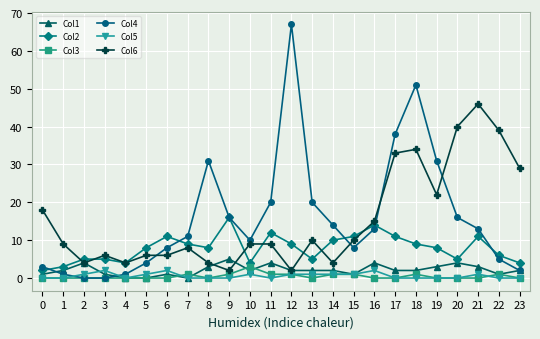

At which category is the sum across all series the highest?

18